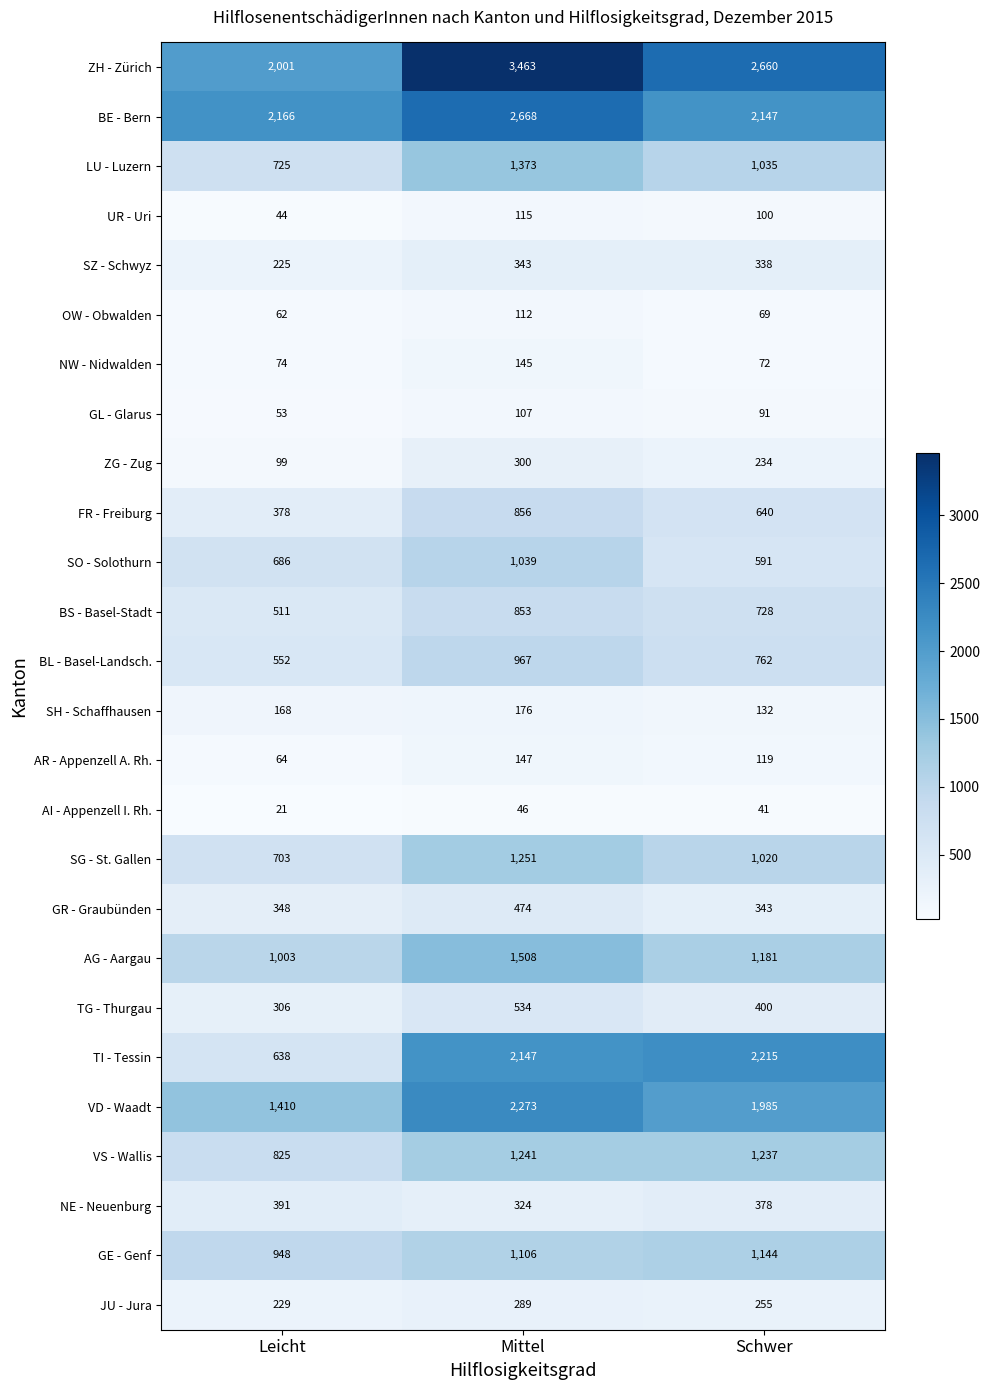

Is it true that AR - Appenzell A. Rh. equals 119 at Schwer?

True